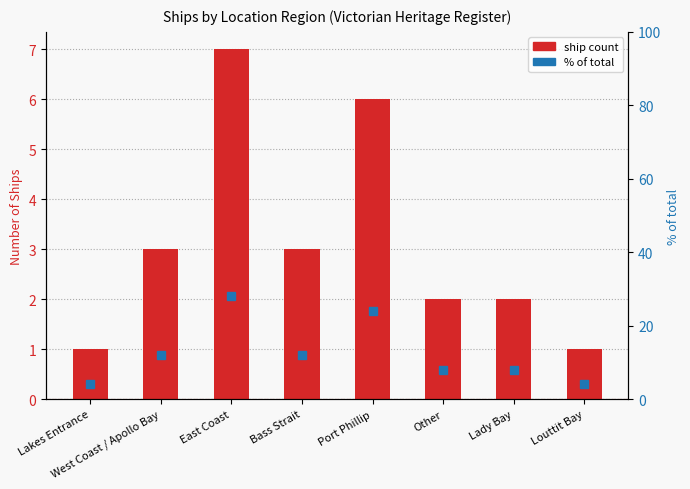

At which category is the sum across all series the highest?

East Coast